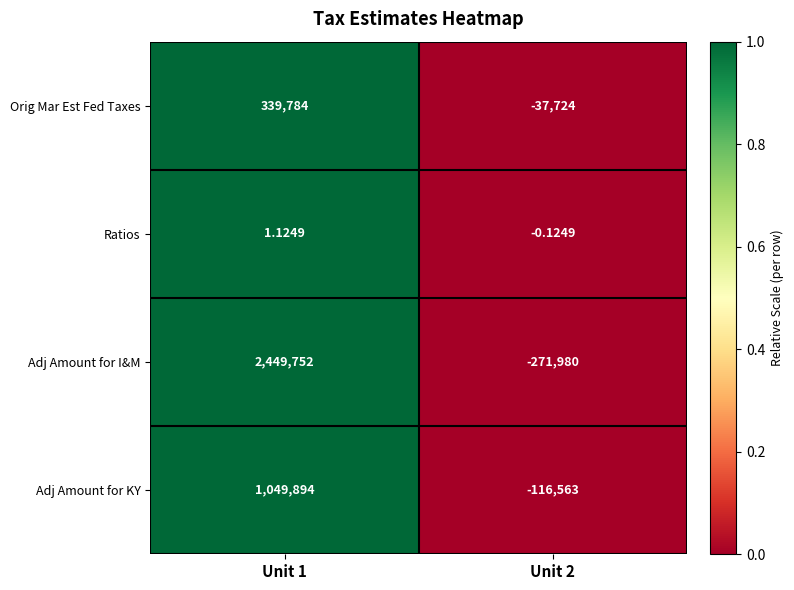

Rank the series at Unit 1 from highest to lowest value.

Adj Amount for I&M, Adj Amount for KY, Orig Mar Est Fed Taxes, Ratios